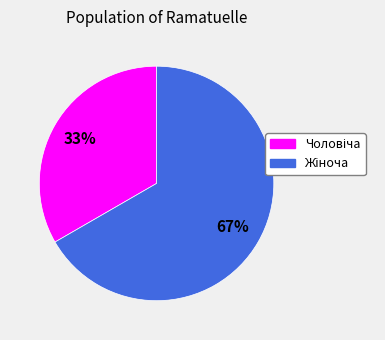

How many slices are in this pie chart?

2